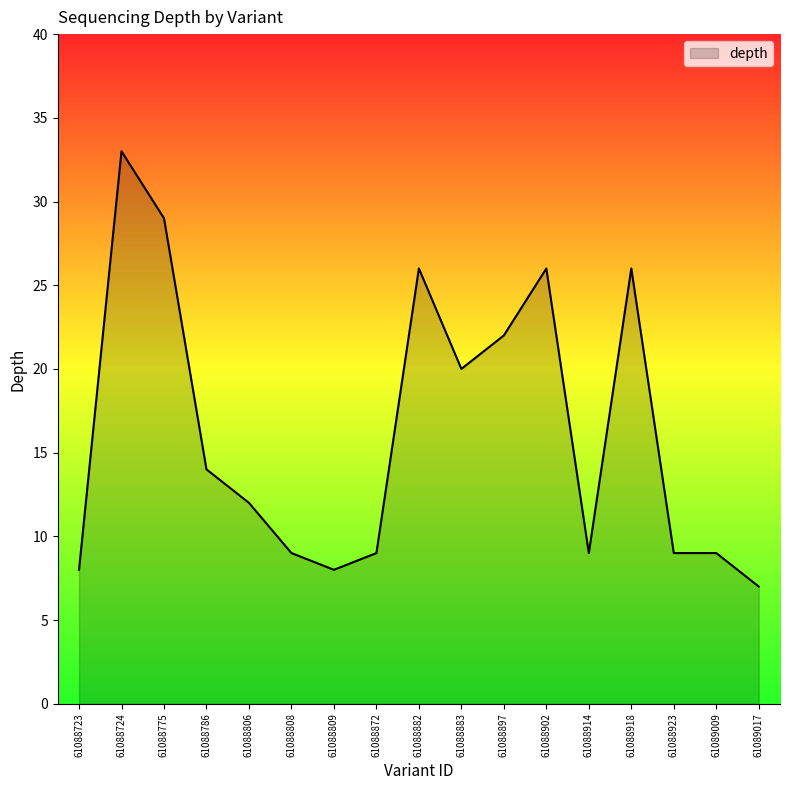

What is the average value?

16